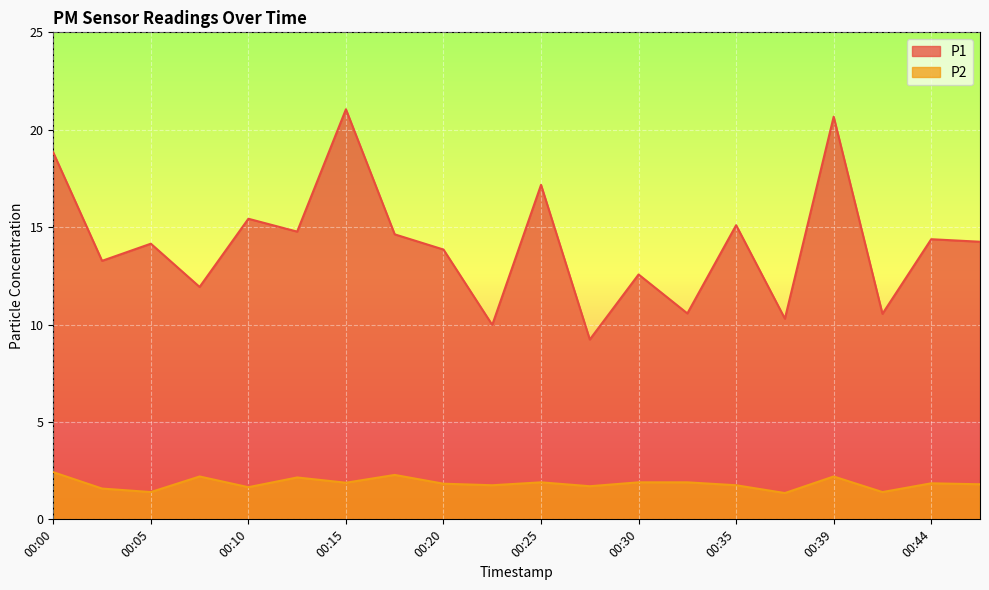

What are all the series names shown in the legend?

P1, P2